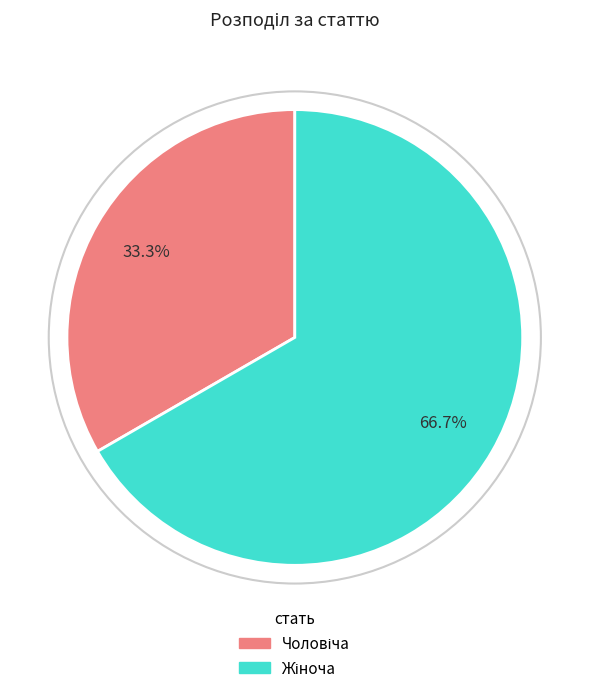

Is there any slice that represents more than half of the pie?

Yes